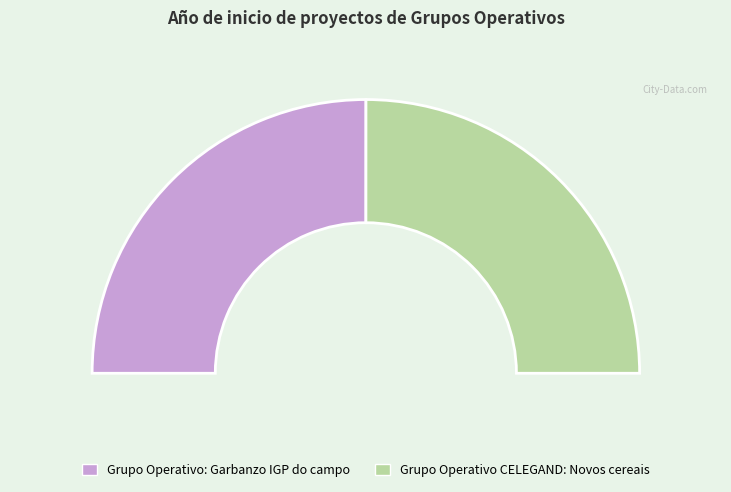

To the nearest percent, what portion does Grupo Operativo CELEGAND: Novos cereais represent?

50%